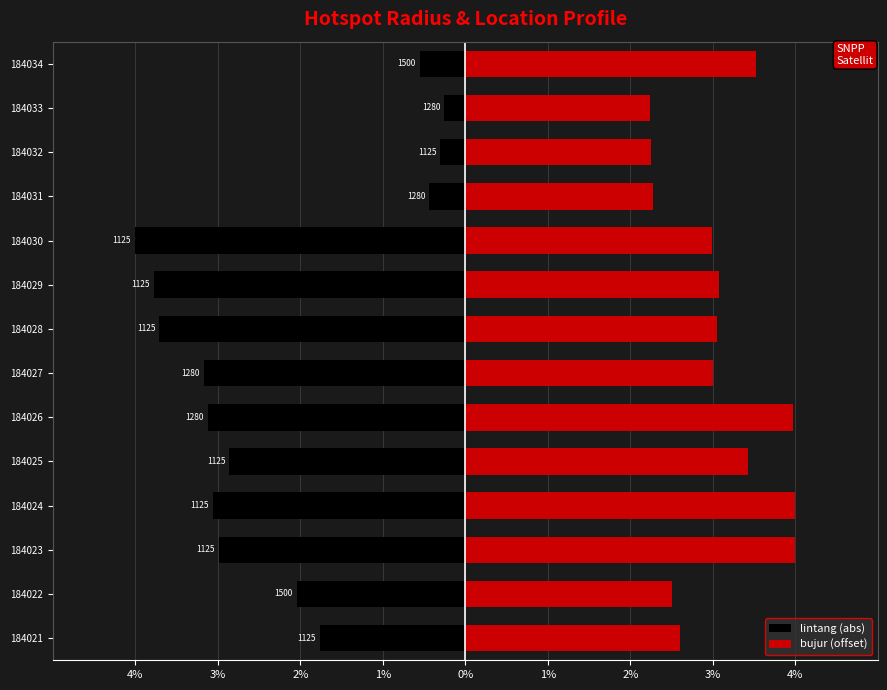

Between 184021 and 184029, which series saw the biggest shift?

lintang (abs)